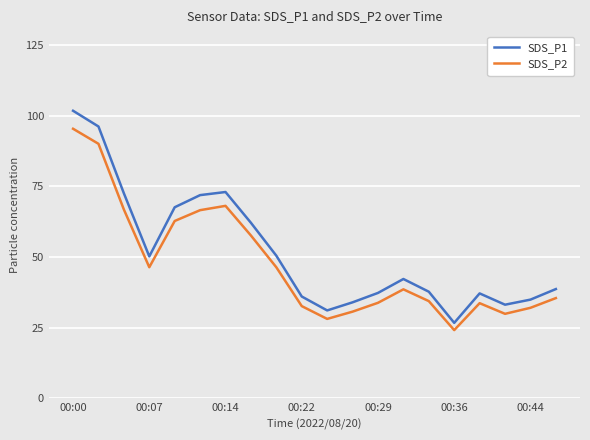

Which series has the largest range (max minus min)?

SDS_P1